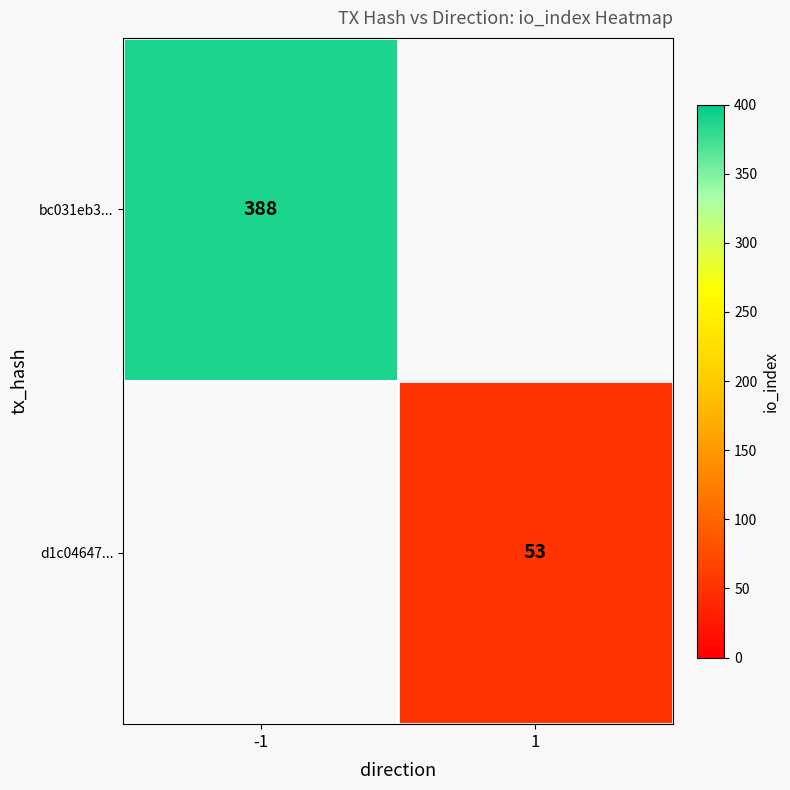

The value of d1c04647... at 1 is 53. True or false?

True